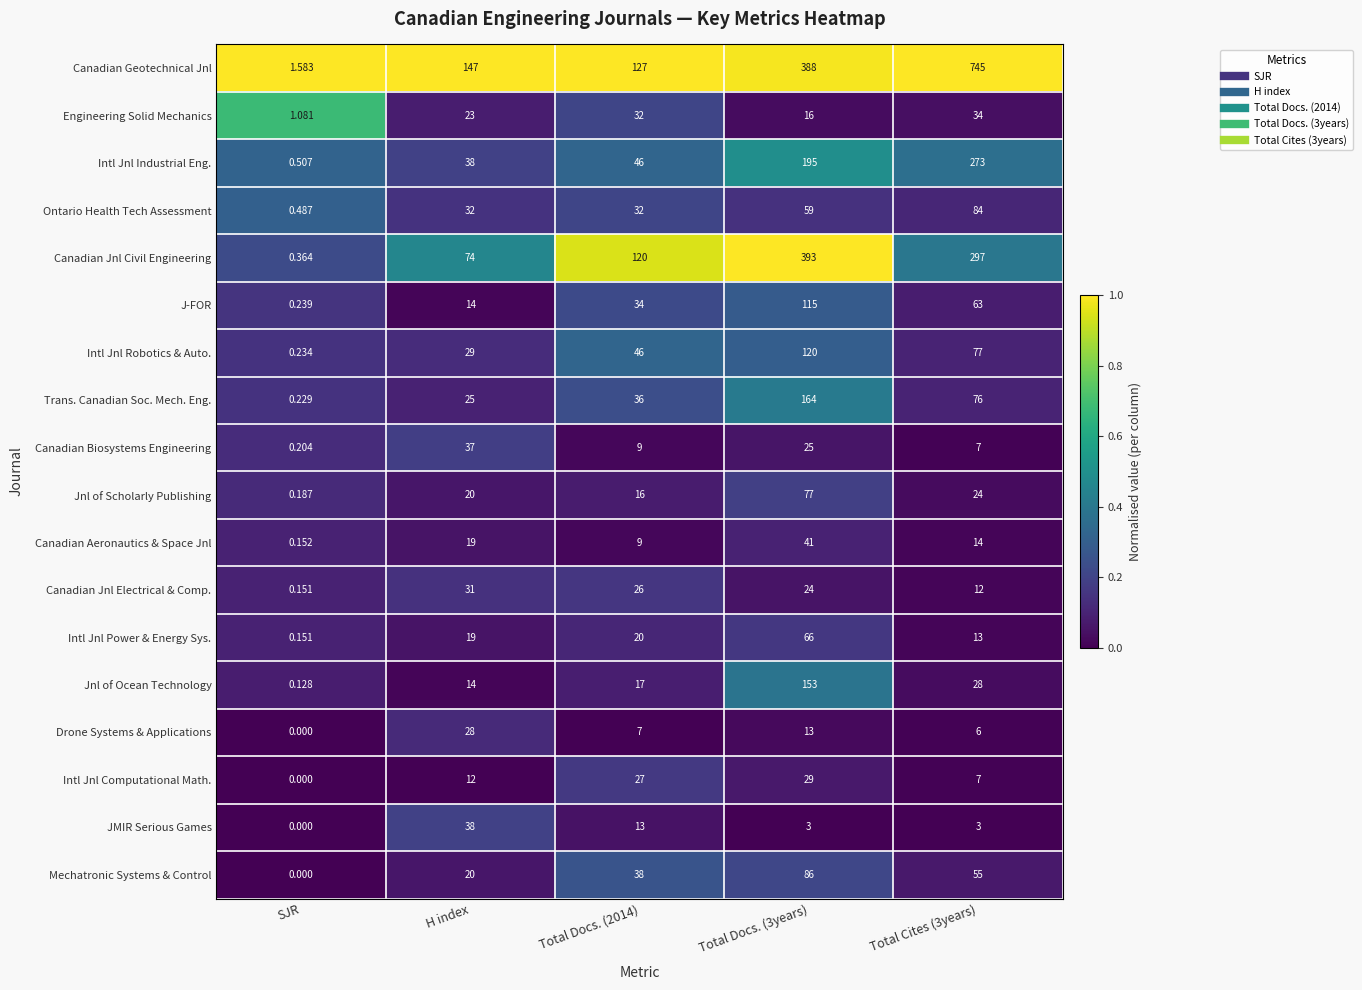

What is the total value across all series at SJR?

5.7